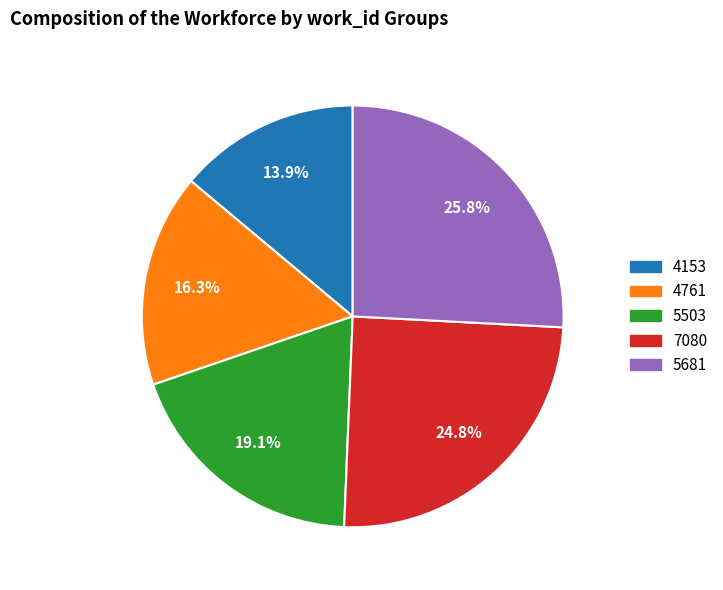

What percentage is the 7080 slice, to the nearest percent?

25%